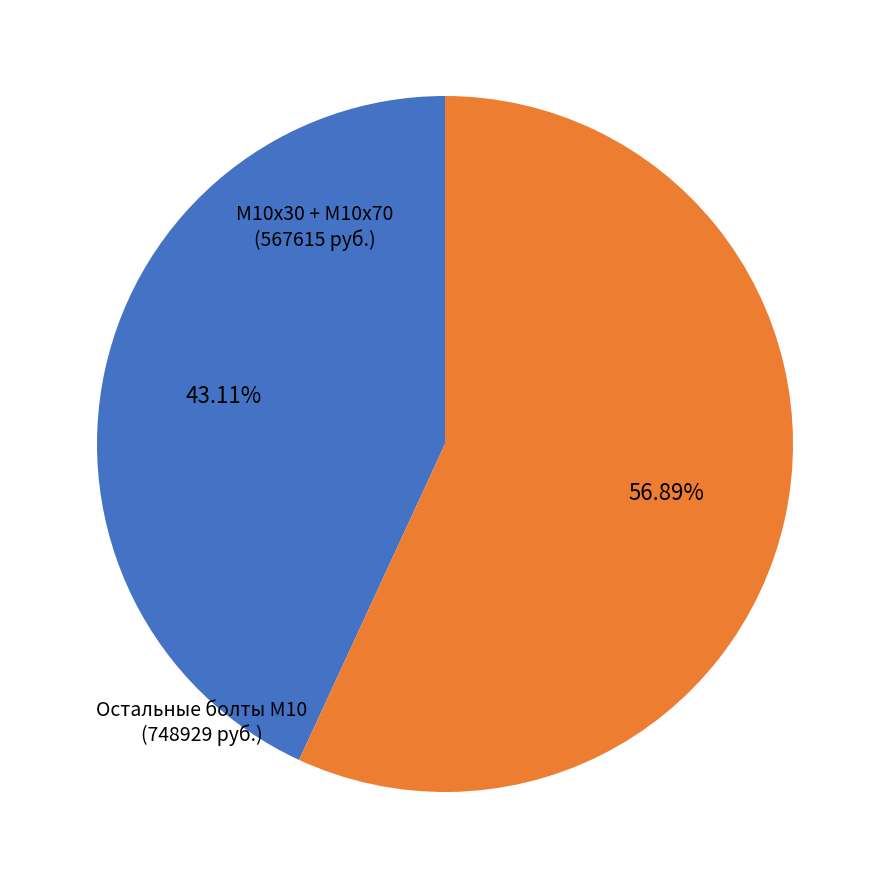

Is there a majority slice in this chart?

Yes